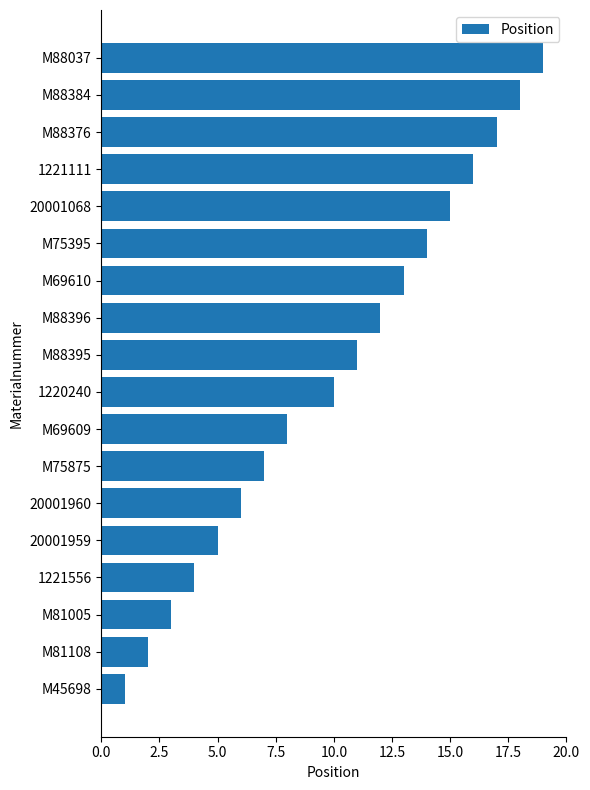

Is it true that the value at M88395 is 7?

False